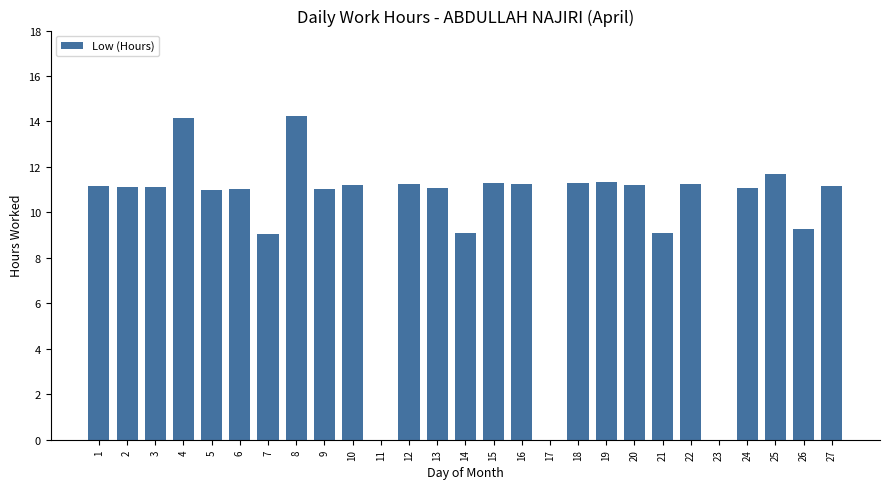

What is the change in value from 8 to 25?

-2.6